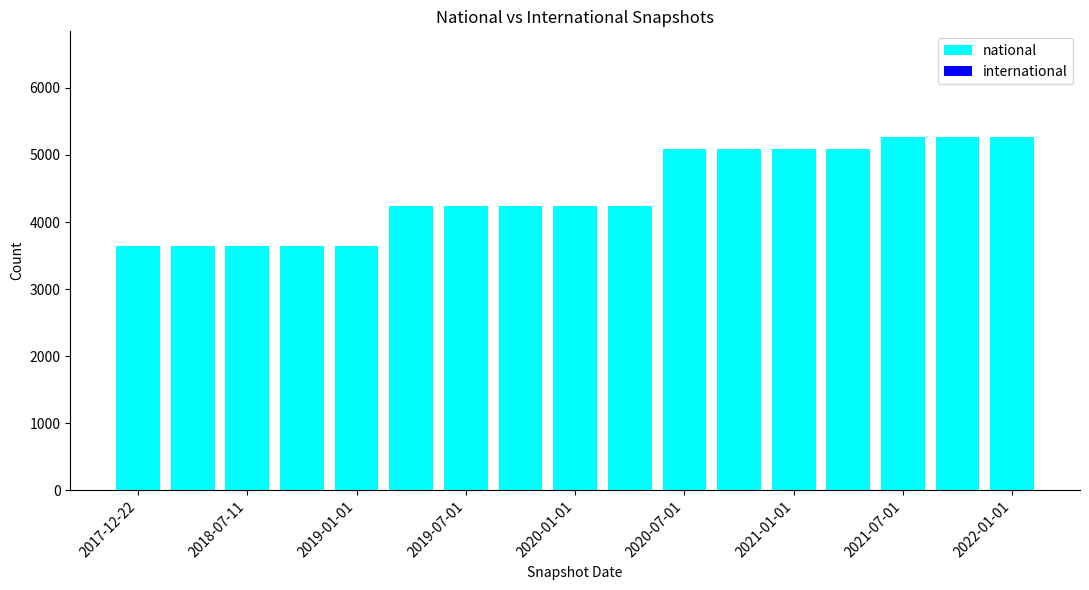

Reading right to left, list all the values displayed in this chart.

5264	5264	5264	5089	5089	5089	5089	4242	4242	4242	4242	4242	3635	3635	3635	3635	3635